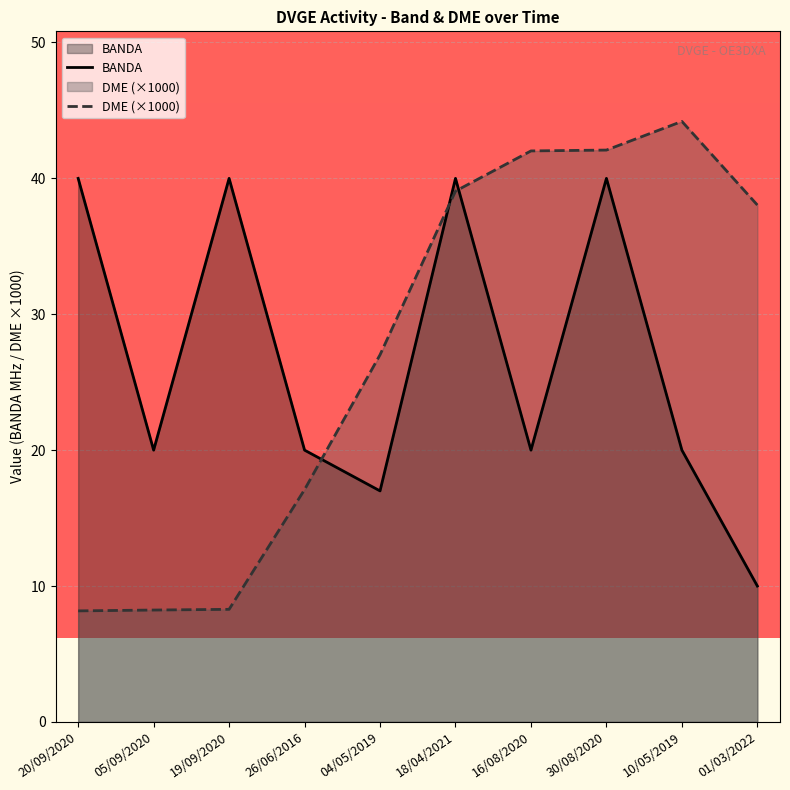

Is it true that DME (×1000) equals 38.0 at 01/03/2022?

True